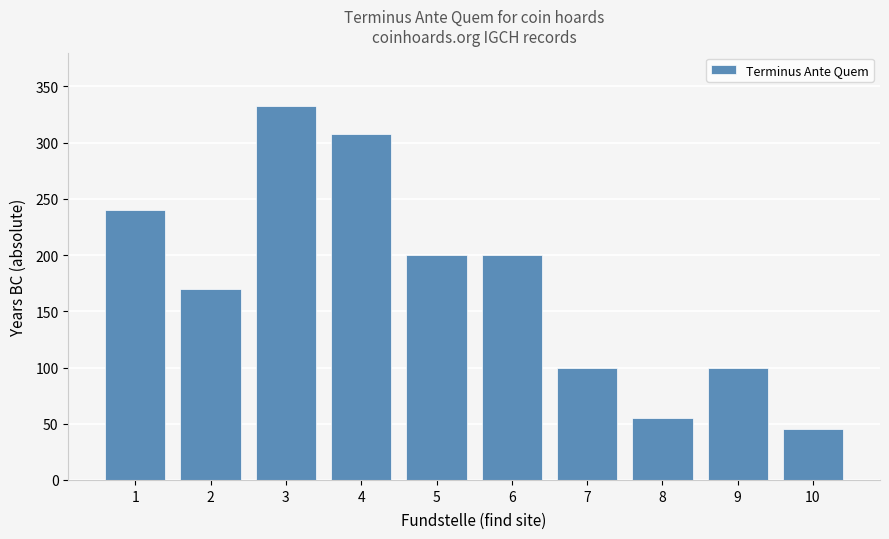

The value at 1 is 384. True or false?

False